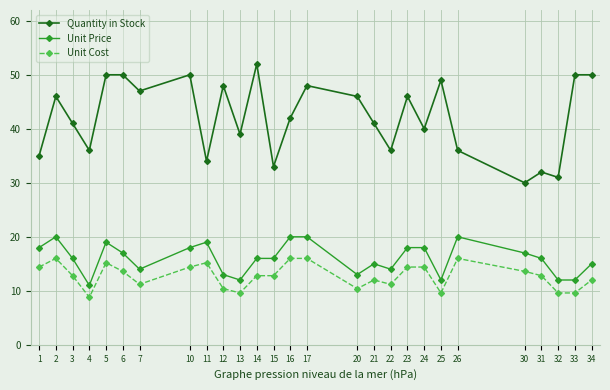

How many Unit Price values are between 13 and 18?

16